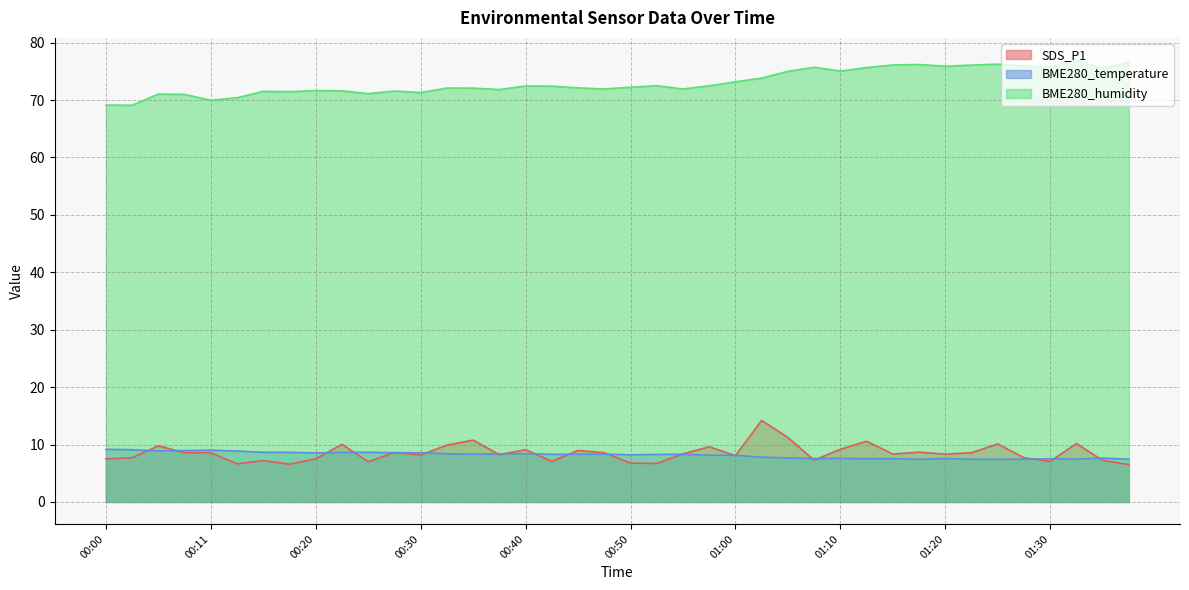

What is the difference between the SDS_P1 values at 00:13 and 00:58?

3.0